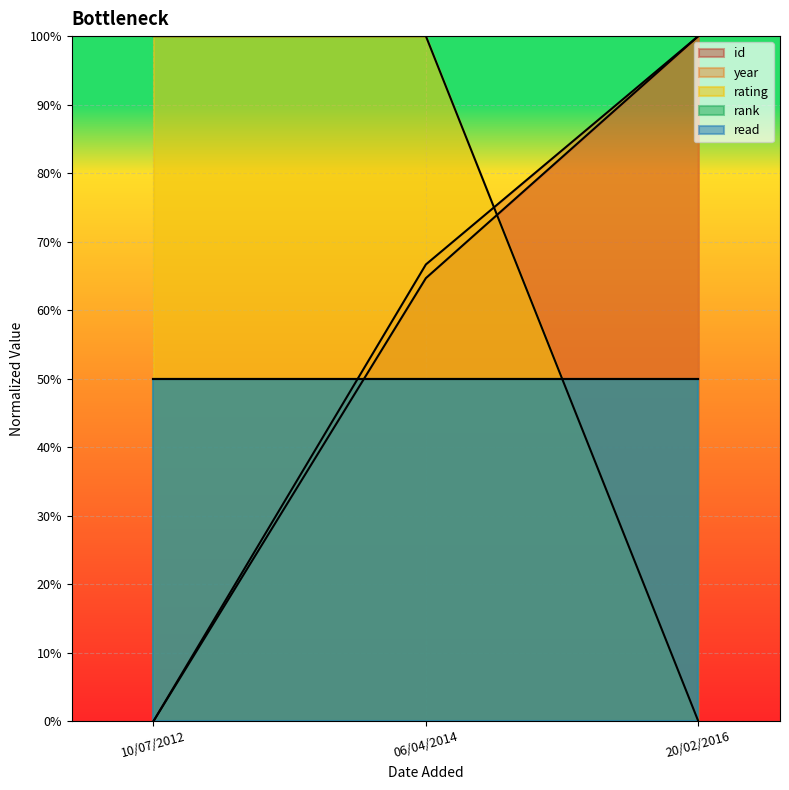

Does the chart display data point markers on the line(s)?

No